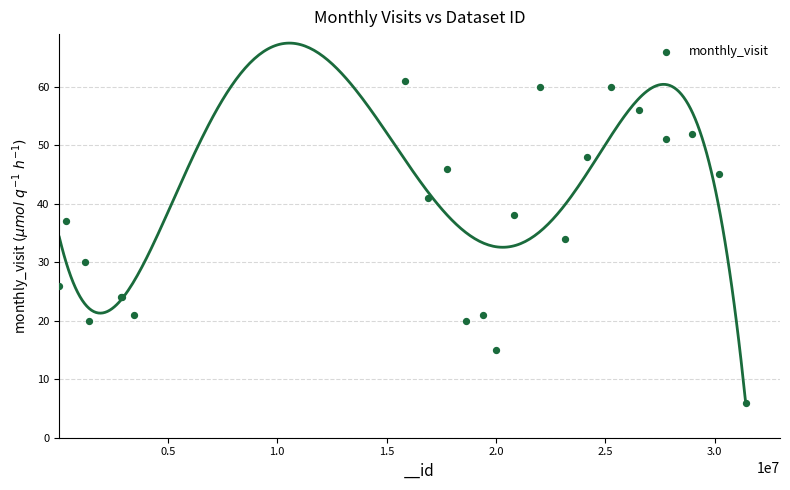

What Y value in the scatter plot is closest to 33?

34